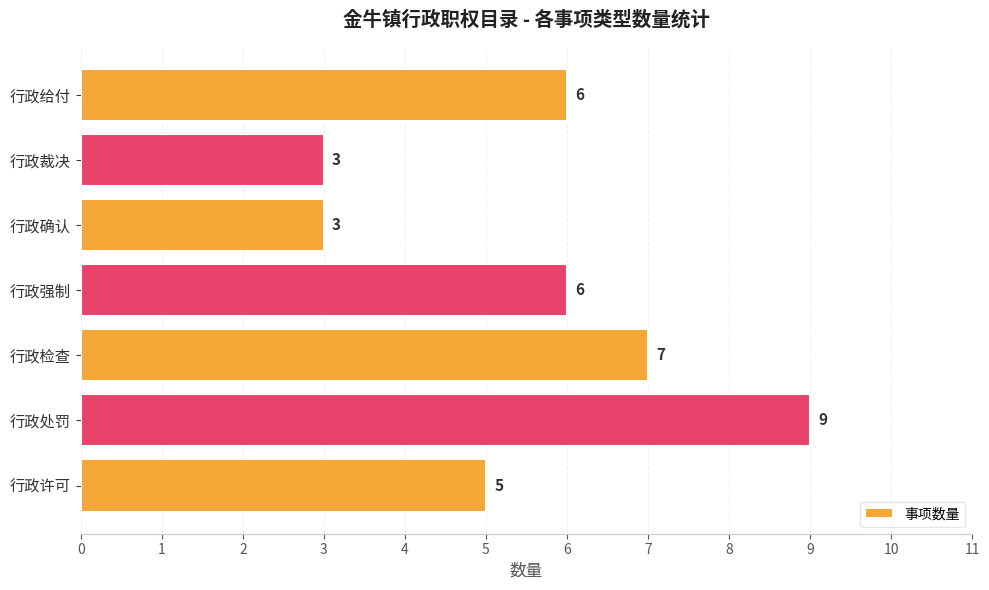

What value does the data have at 行政给付?

6